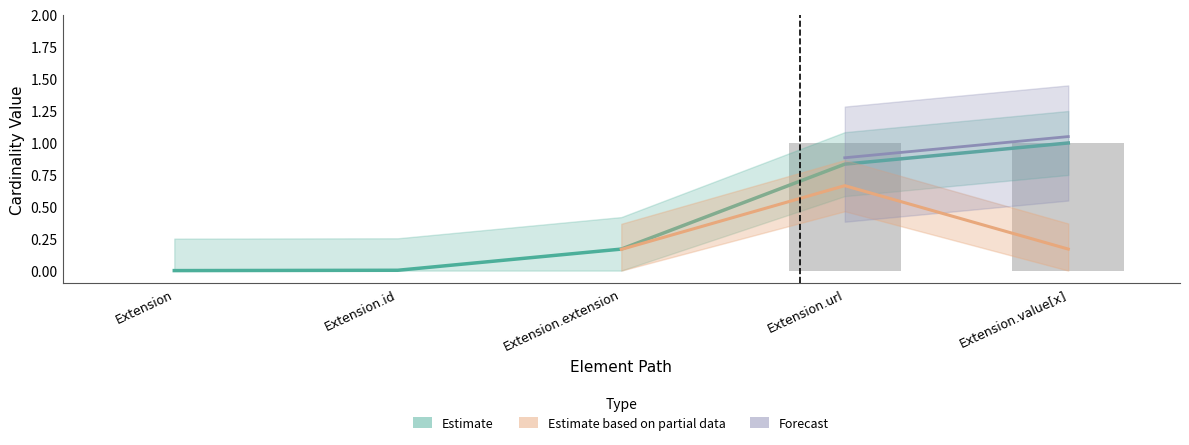

Where is the data nearest to the value 0?

Extension